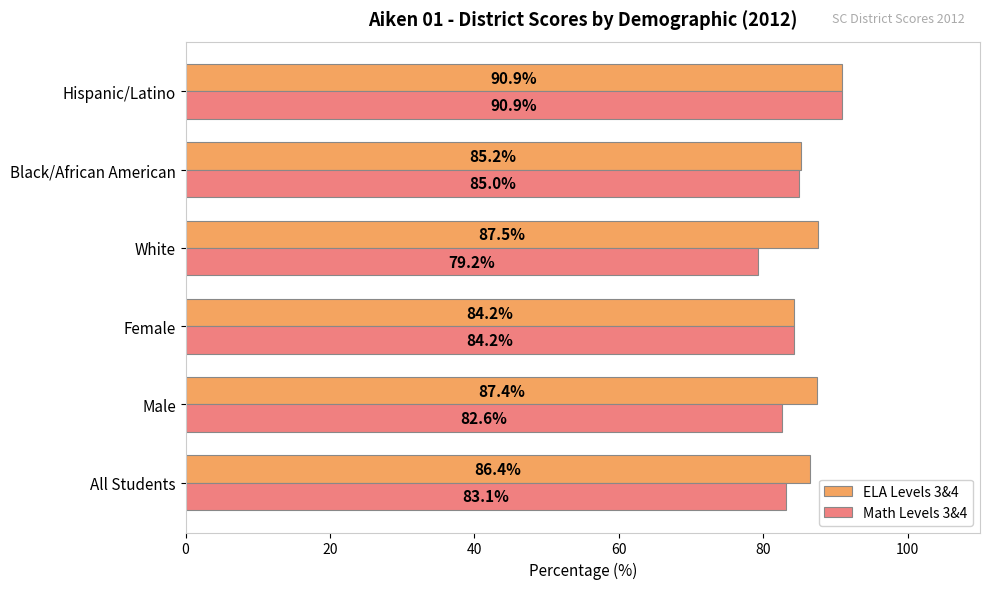

Rank the categories by Math Levels 3&4 value from lowest to highest.

White, Male, All Students, Female, Black/African American, Hispanic/Latino